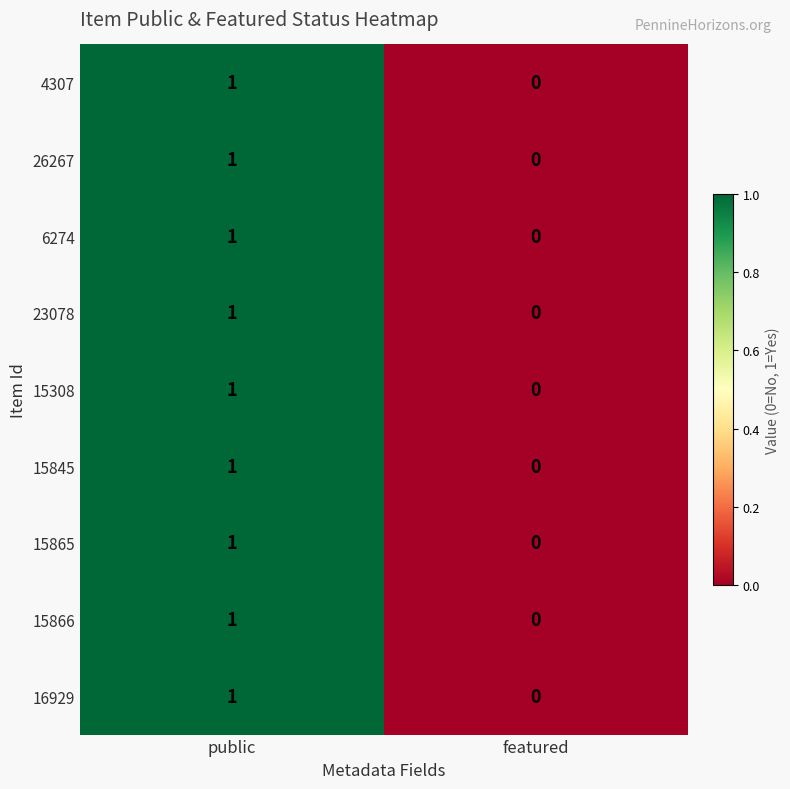

Reading right to left, transcribe all the data shown in this chart.

4307: featured=0	public=1
26267: featured=0	public=1
6274: featured=0	public=1
23078: featured=0	public=1
15308: featured=0	public=1
15845: featured=0	public=1
15865: featured=0	public=1
15866: featured=0	public=1
16929: featured=0	public=1